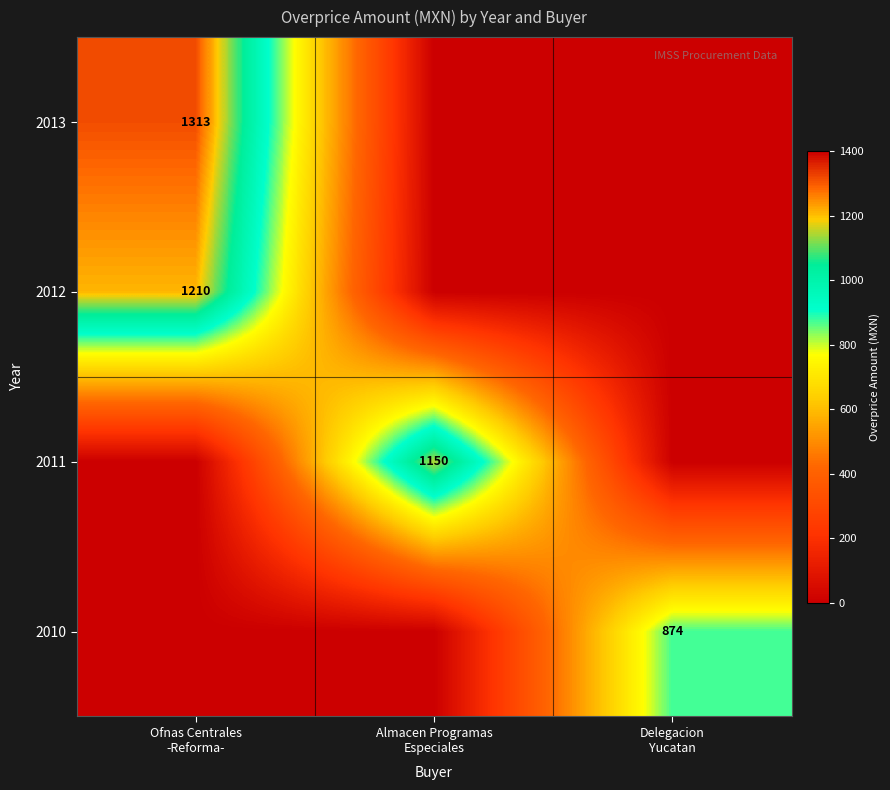

At how many categories does at least one series exceed 508?

3